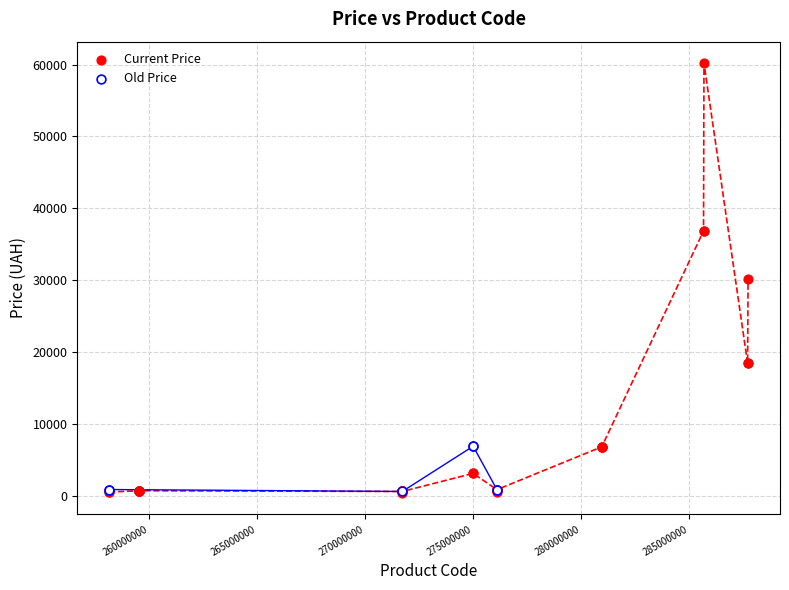

Which series has the largest Y range (max minus min)?

Current Price